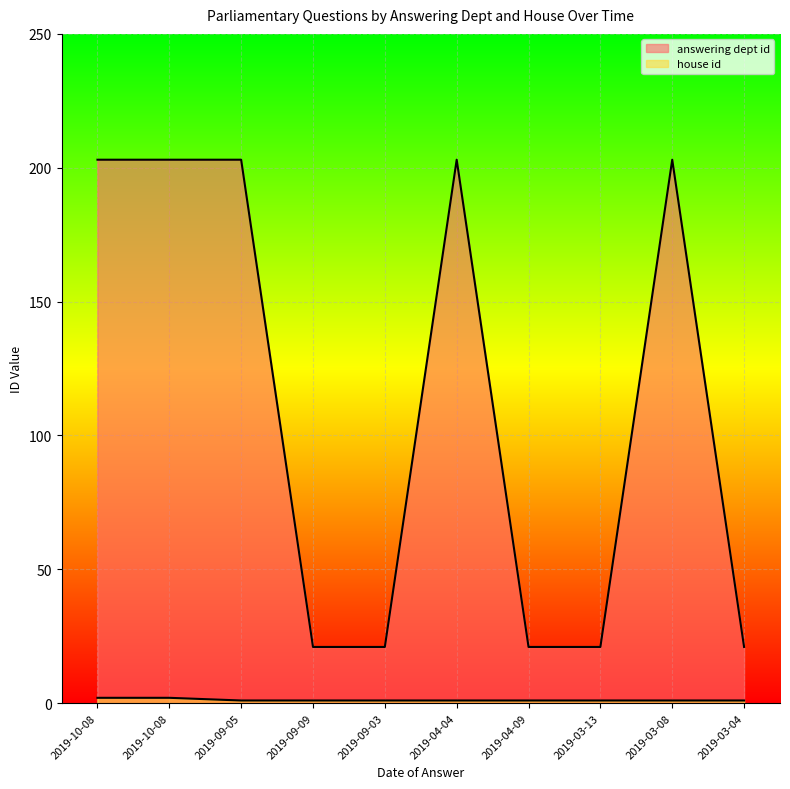

What is the difference between the highest and lowest values at 2019-03-04?

20